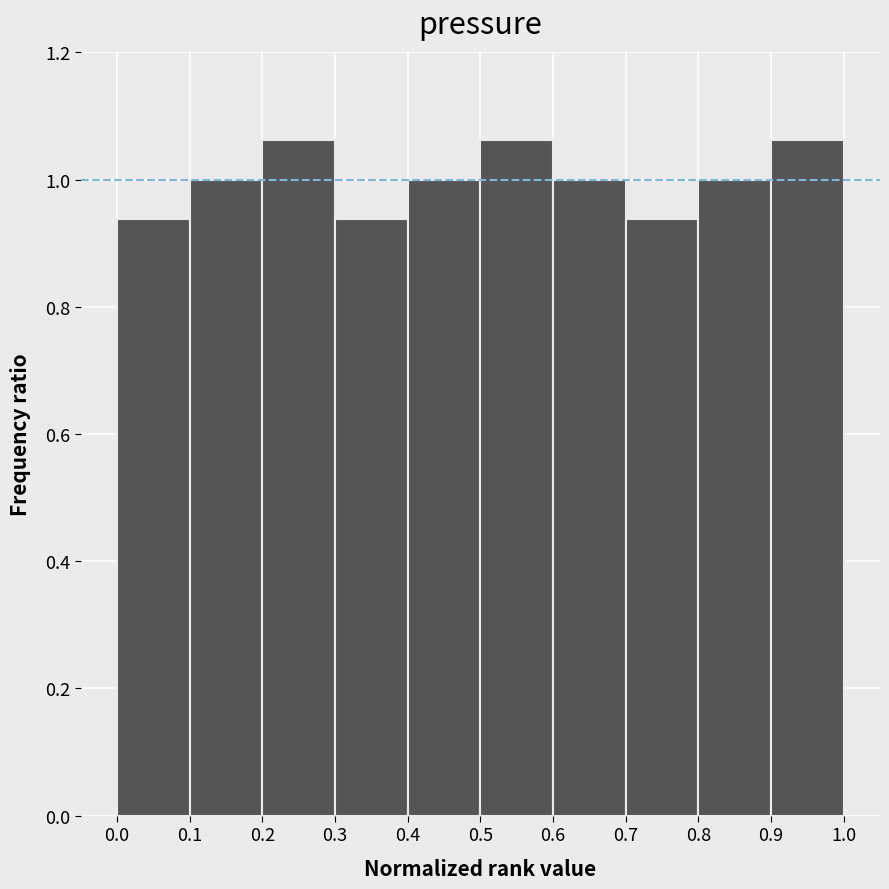

Reading left to right, list every bar in this chart as the range it spans on the x-axis followed by its height. The values are not printed on the chart, so give them approximately, as read against the axis.

0.0 to 0.1: 0.94
0.1 to 0.2: 1.00
0.2 to 0.3: 1.06
0.3 to 0.4: 0.94
0.4 to 0.5: 1.00
0.5 to 0.6: 1.06
0.6 to 0.7: 1.00
0.7 to 0.8: 0.94
0.8 to 0.9: 1.00
0.9 to 1.0: 1.06